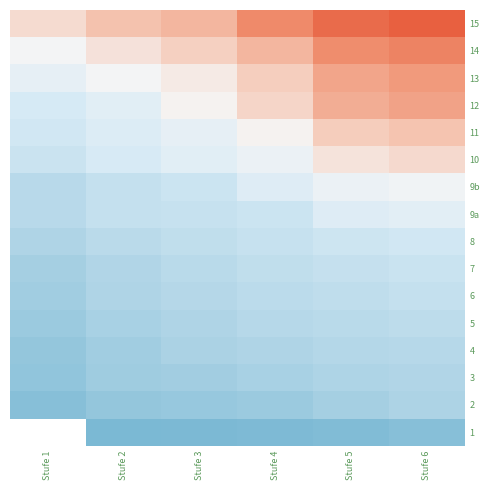

At which label does 5 reach its minimum?

Stufe 1